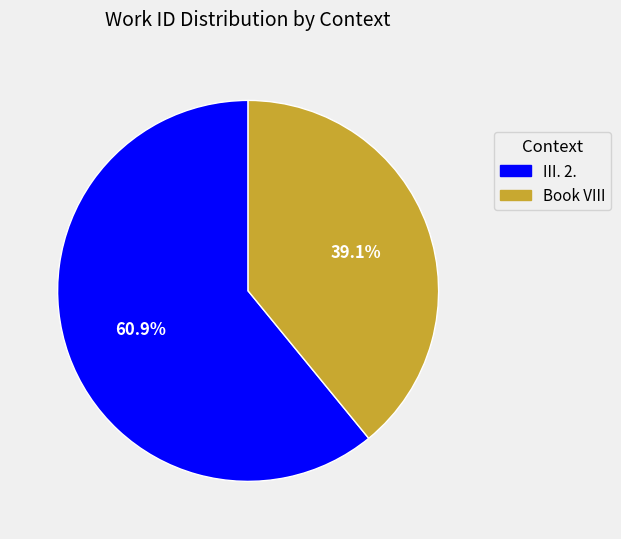

What is the total percentage of Book VIII and III. 2.?

100.0%